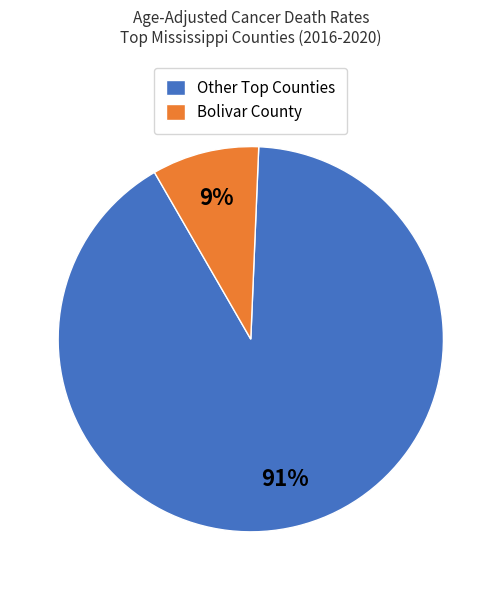

Is there any slice that represents more than half of the pie?

Yes